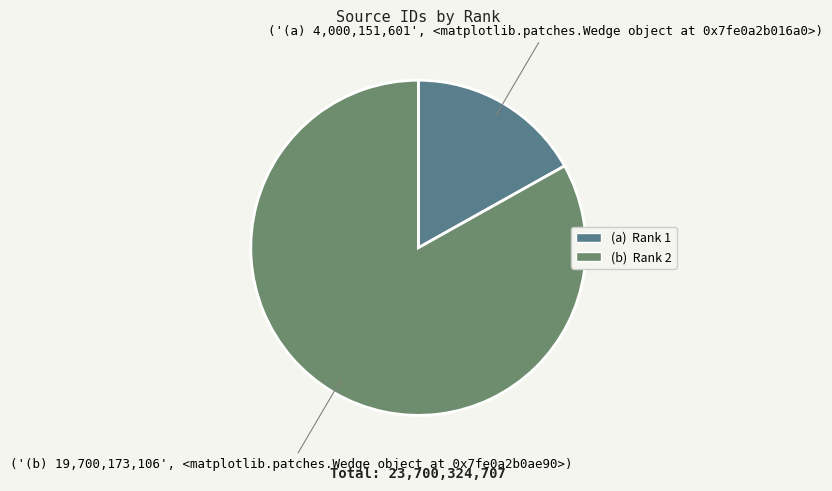

What is the largest slice in the pie chart?

Rank 2